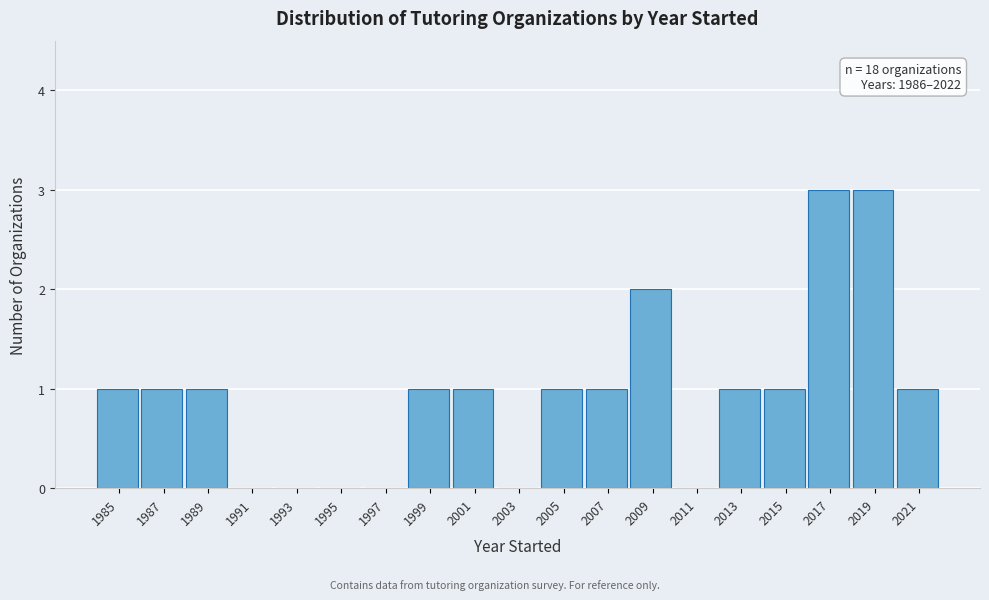

Reading left to right, extract all data points from this chart.

1985=1	1987=1	1989=1	1991=0	1993=0	1995=0	1997=0	1999=1	2001=1	2003=0	2005=1	2007=1	2009=2	2011=0	2013=1	2015=1	2017=3	2019=3	2021=1